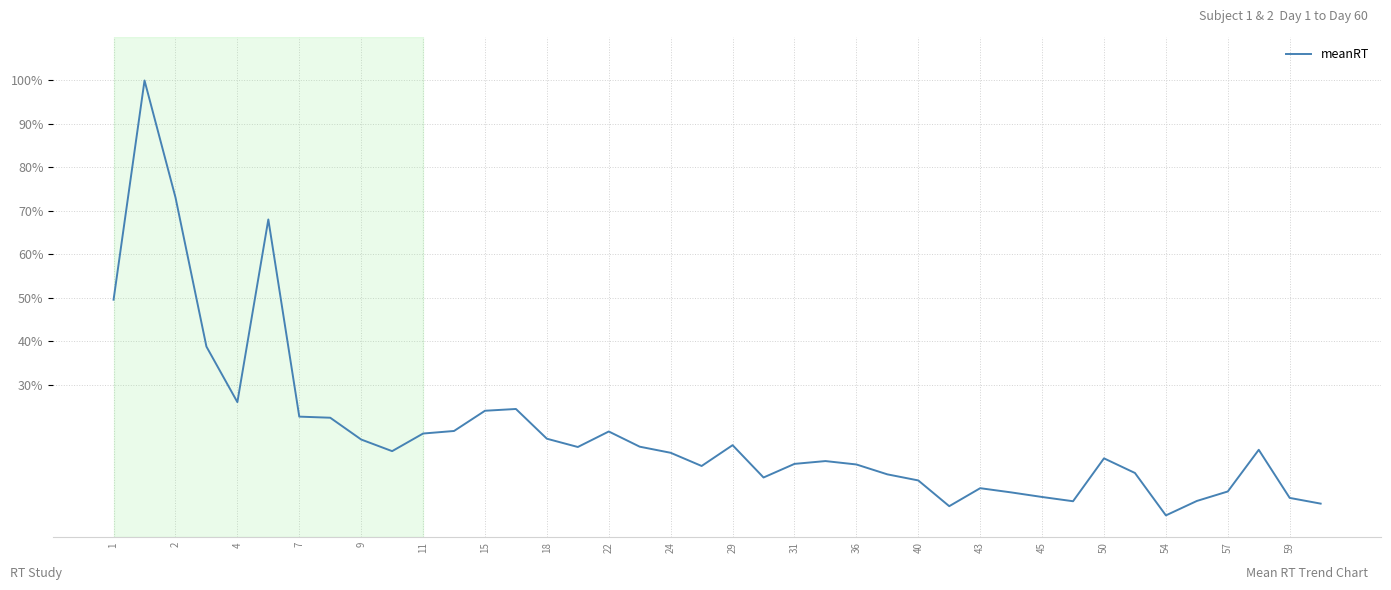

What is the greatest value displayed?

100.0